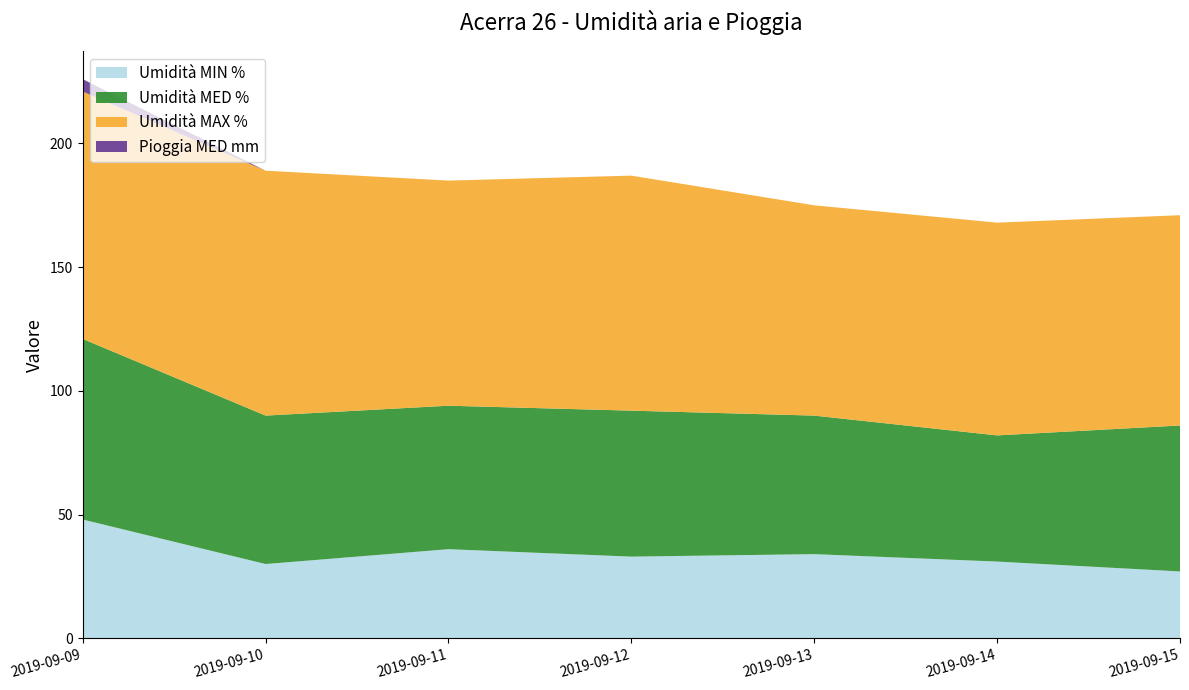

Reading left to right, extract all data points from this chart.

Umidità MIN %: 2019-09-09=48	2019-09-10=30	2019-09-11=36	2019-09-12=33	2019-09-13=34	2019-09-14=31	2019-09-15=27
Umidità MED %: 2019-09-09=73	2019-09-10=60	2019-09-11=58	2019-09-12=59	2019-09-13=56	2019-09-14=51	2019-09-15=59
Umidità MAX %: 2019-09-09=100	2019-09-10=99	2019-09-11=91	2019-09-12=95	2019-09-13=85	2019-09-14=86	2019-09-15=85
Pioggia MED mm: 2019-09-09=5	2019-09-10=0	2019-09-11=0	2019-09-12=0	2019-09-13=0	2019-09-14=0	2019-09-15=0